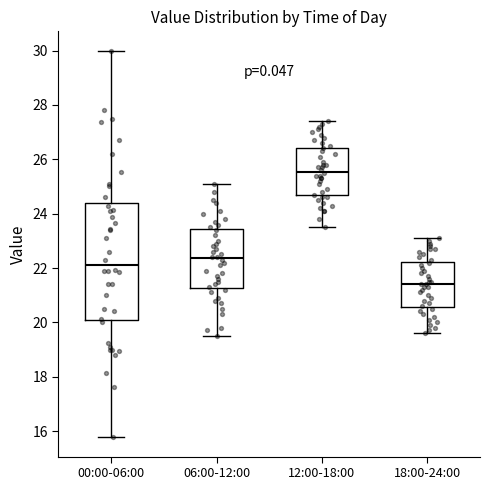

Where does the lower whisker of the box for 06:00-12:00 end on the y-axis? The values are not printed on the chart, so give them approximately, as read against the axis.

19.6